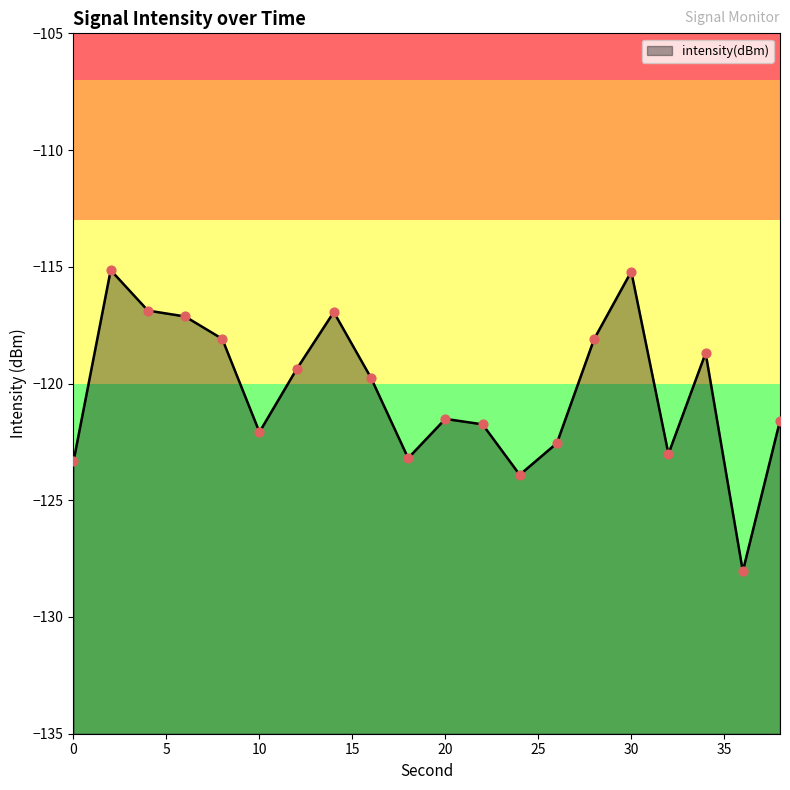

Which has a higher value, 8 or 24?

8